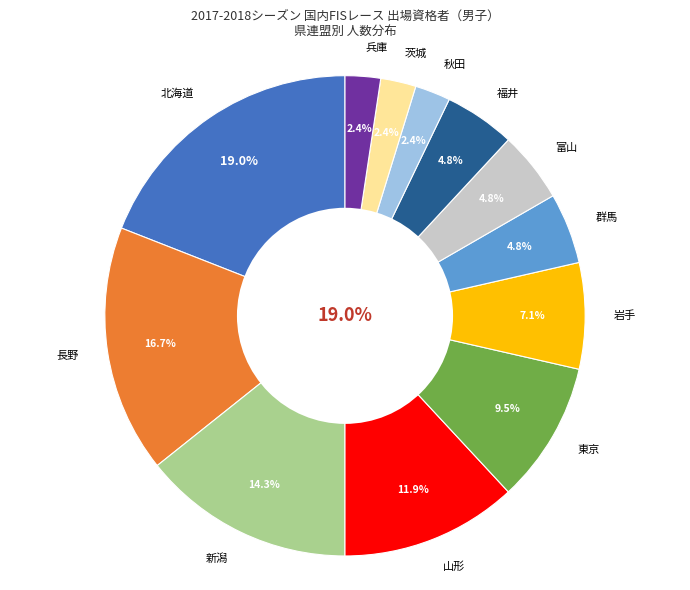

What percentage is the 岩手 slice, to the nearest percent?

7%